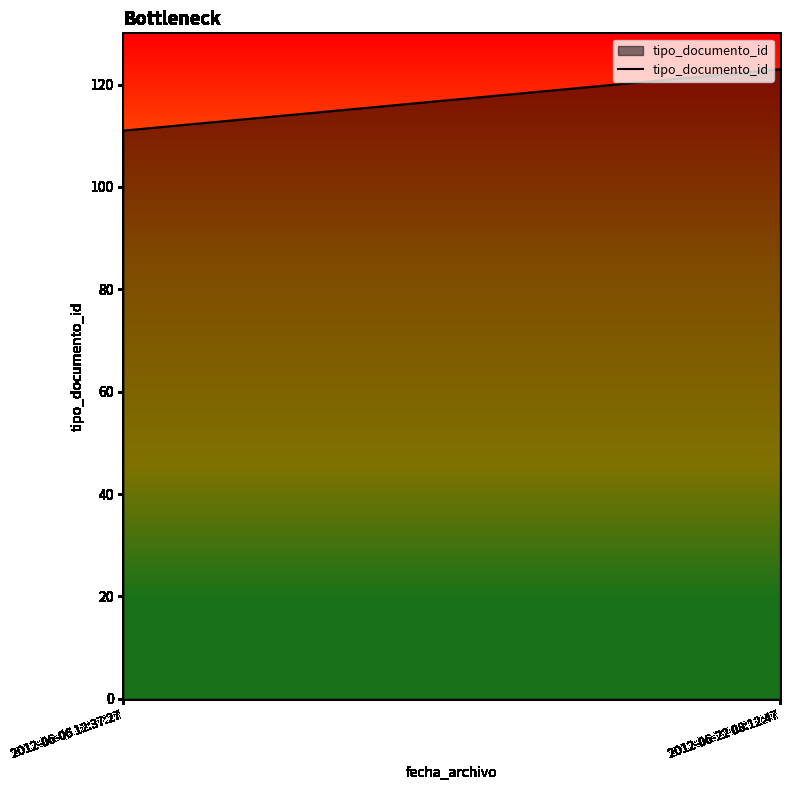

What is the sum of the values at 2012-06-22 08:12:47 and 2012-06-06 12:37:27?

234